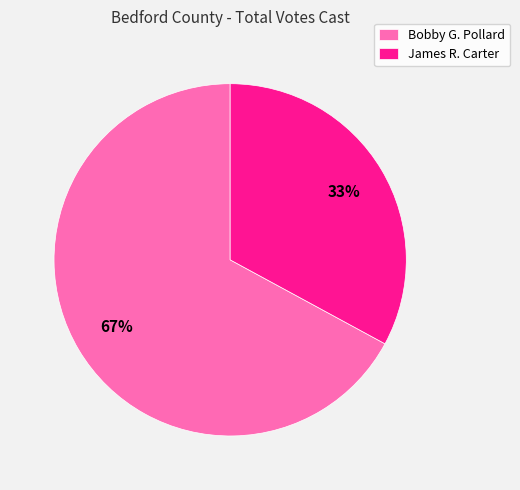

To the nearest percent, what is the difference between the largest and smallest slice percentages?

34%